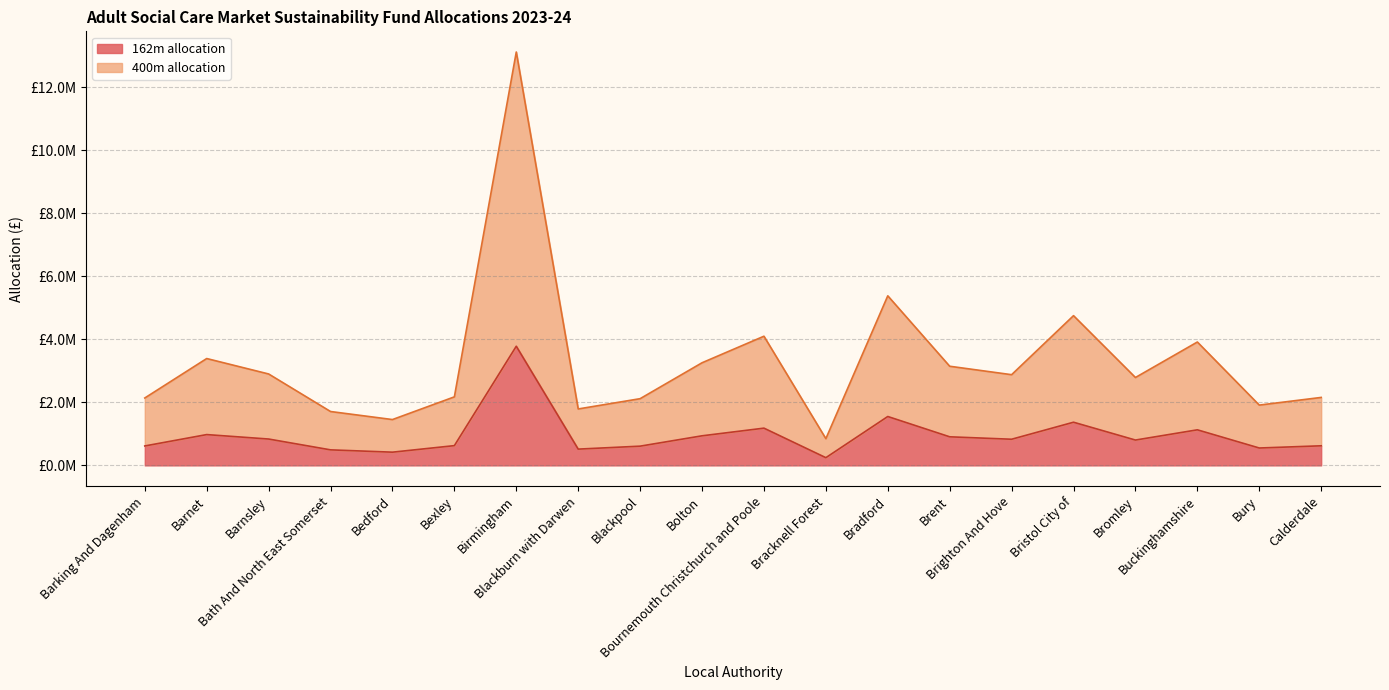

Does the chart have visible grid lines?

Yes